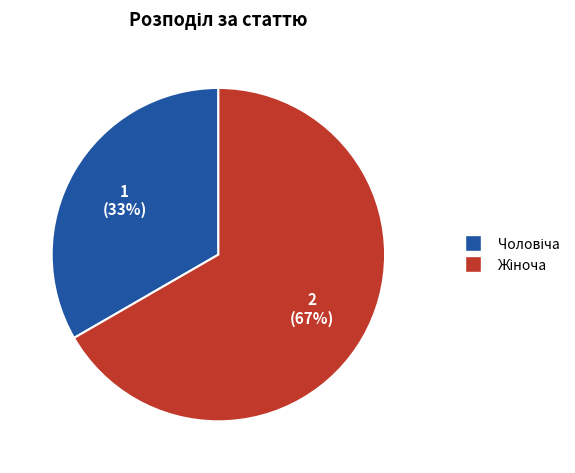

To the nearest percent, what is the average slice percentage?

50%